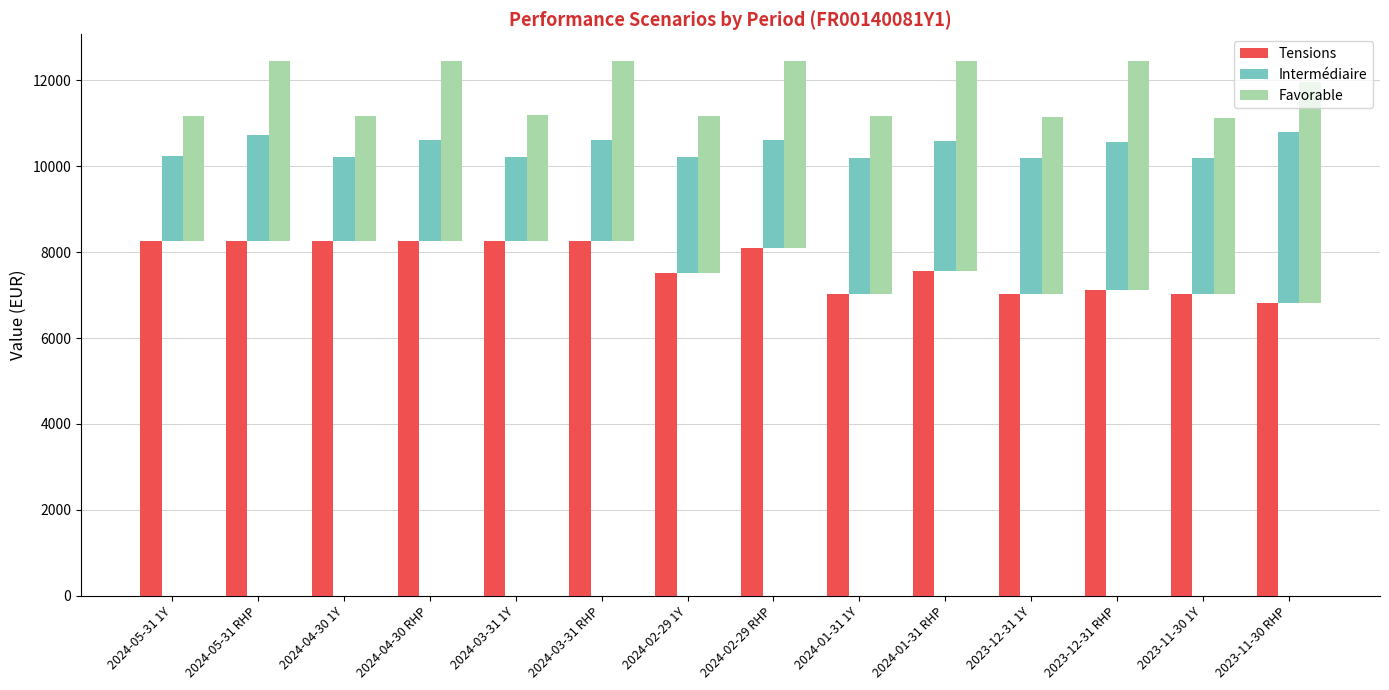

The value of Intermédiaire at 2024-05-31 1Y is 996. True or false?

False